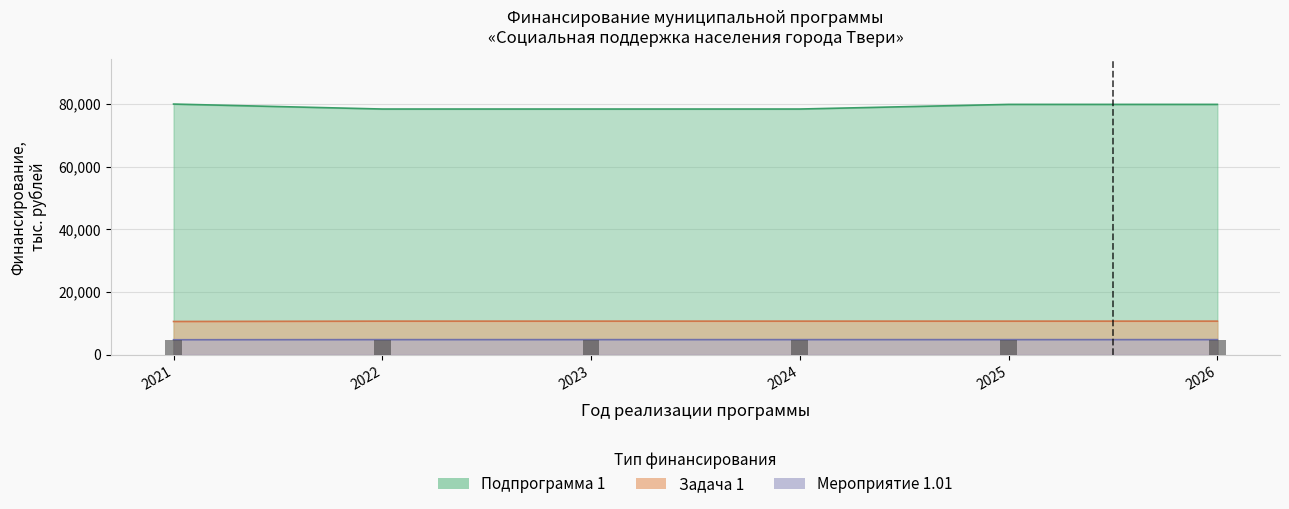

At how many categories does at least one series exceed 8171?

6